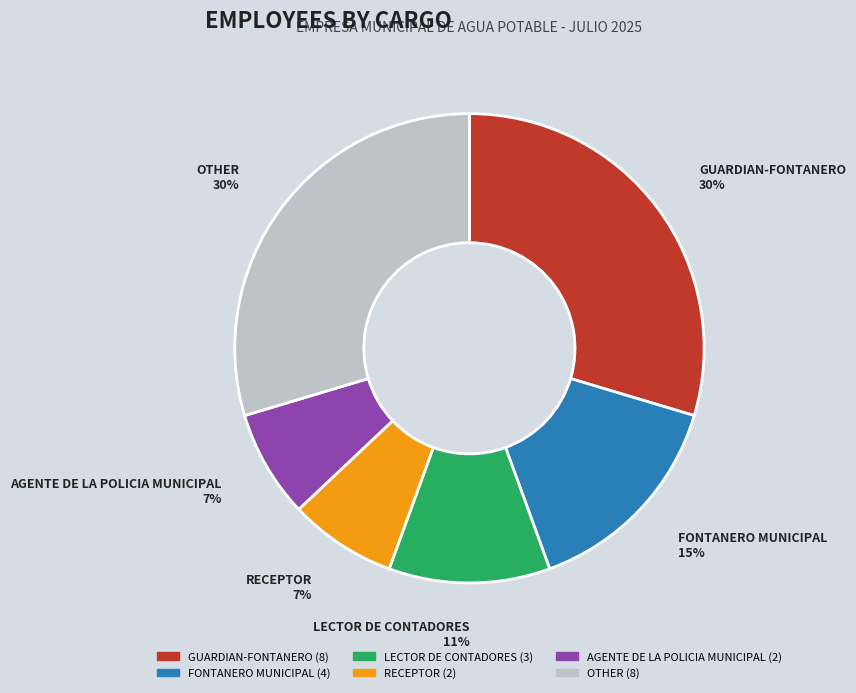

True or false: OTHER accounts for 11% of the total.

False